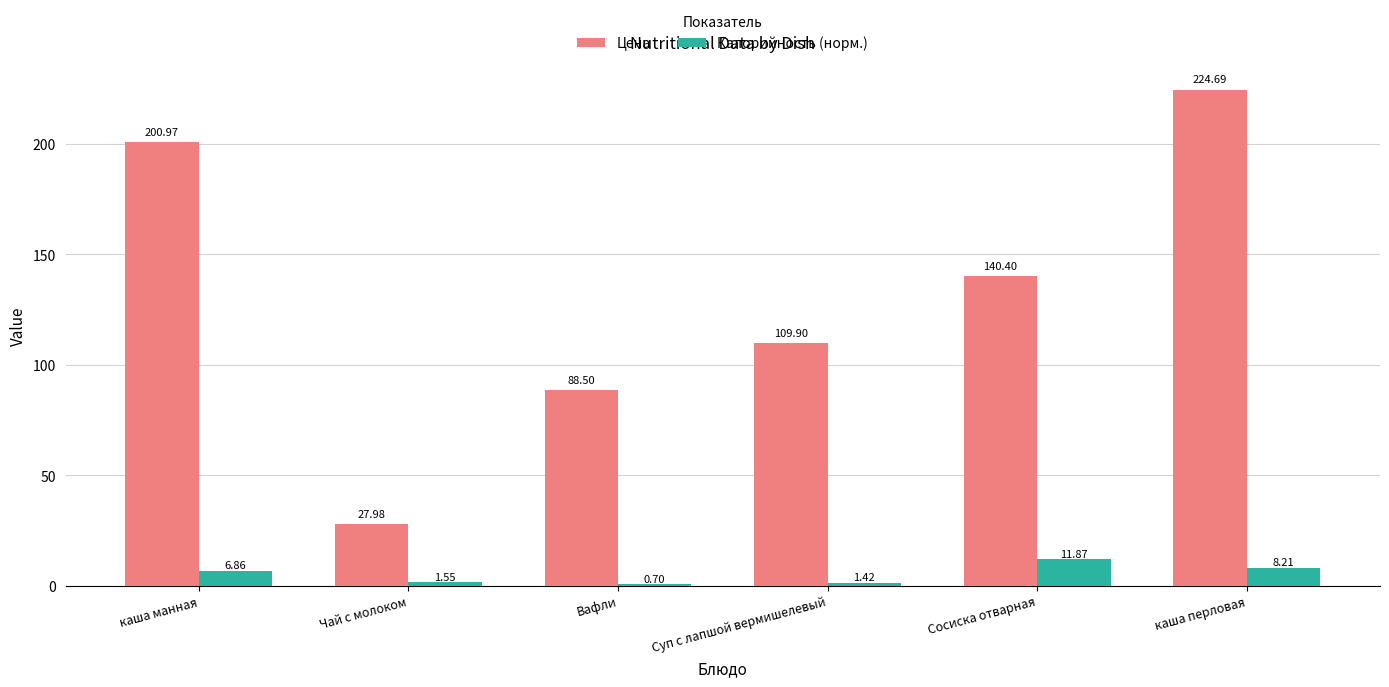

Where does the Цена series first go above 140?

каша манная